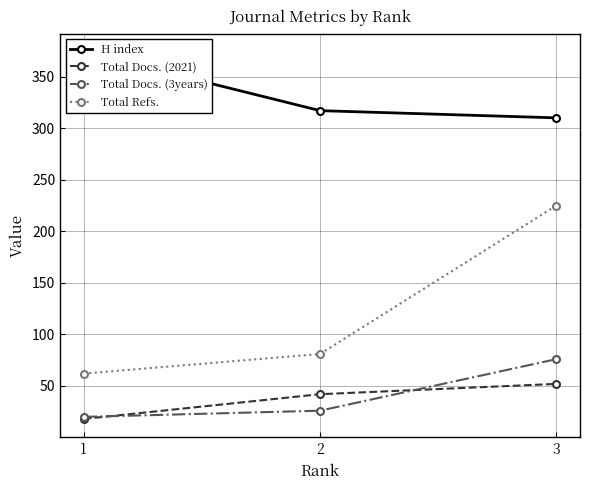

True or false: Total Docs. (2021) has a value of 80 at 3.

False